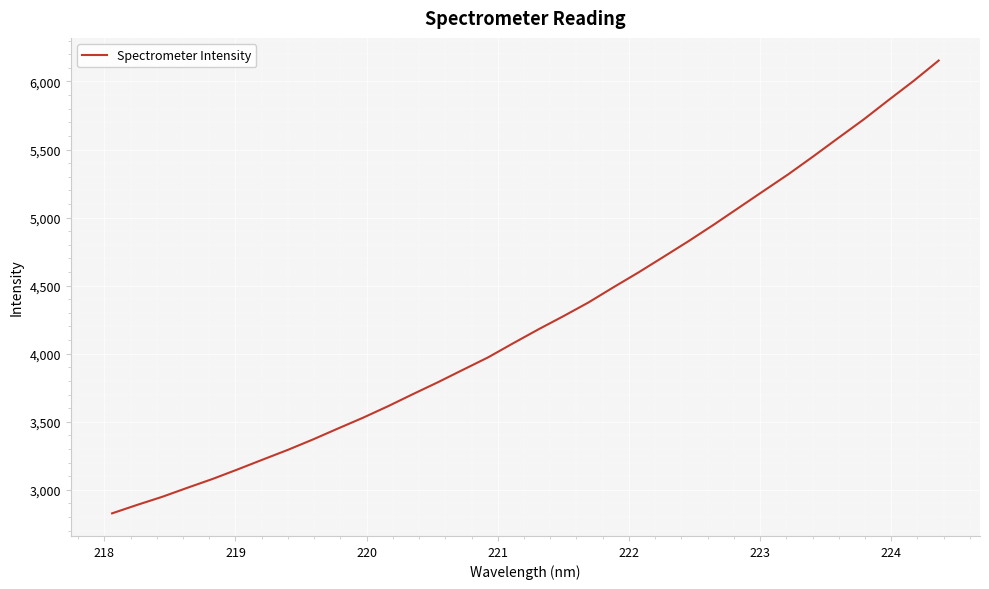

What is the minimum value shown in the chart?

2826.9